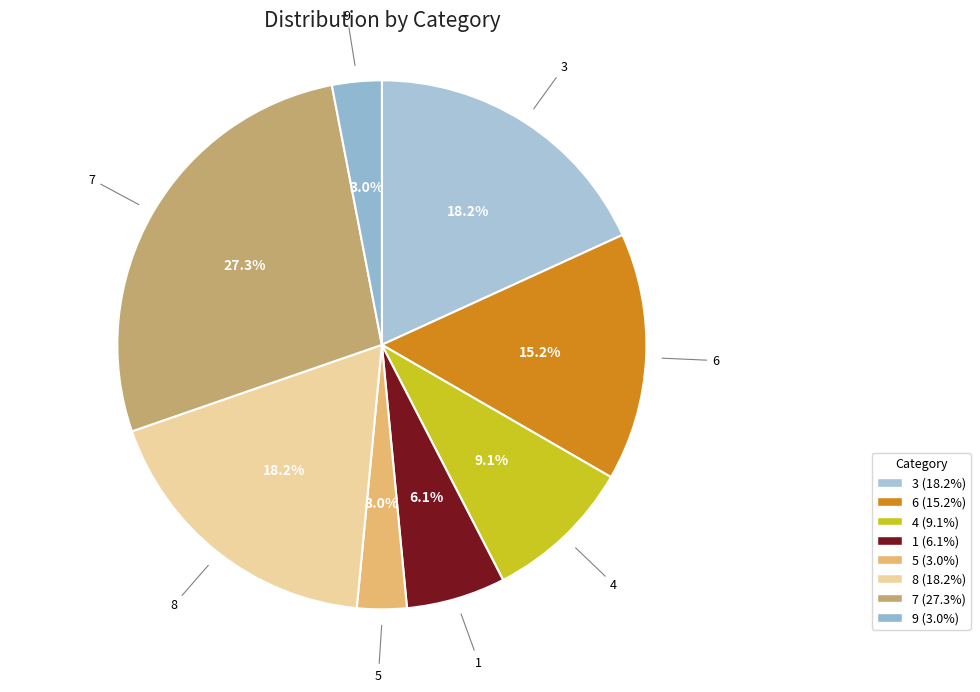

Count the number of slices in the pie.

8